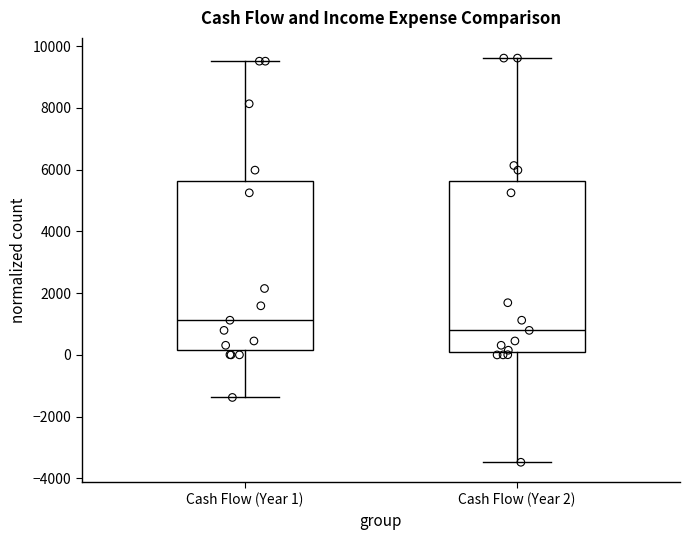

Reading left to right, read every box against the y-axis: the position of its median line, the range the box covers, and the ends of its whiskers. The values are not printed on the chart, so give them approximately, as read against the axis.

Cash Flow (Year 1): median 1200, box 200 to 5600, whiskers -1400 to 9600
Cash Flow (Year 2): median 800, box 0 to 5600, whiskers -3400 to 9600